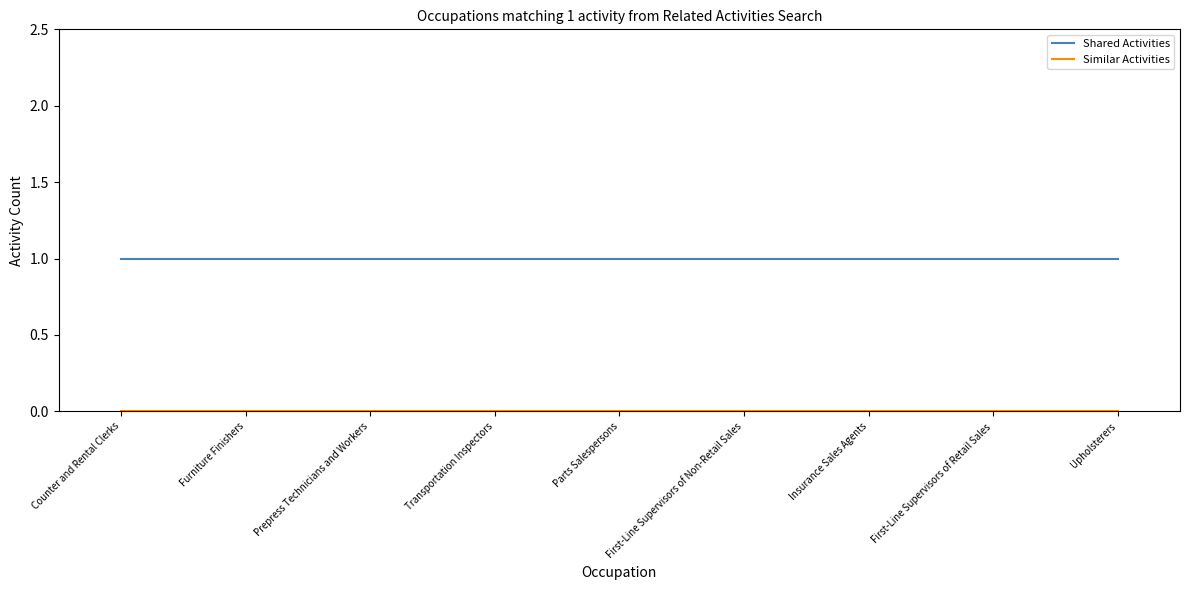

What position from the right is Transportation Inspectors?

6